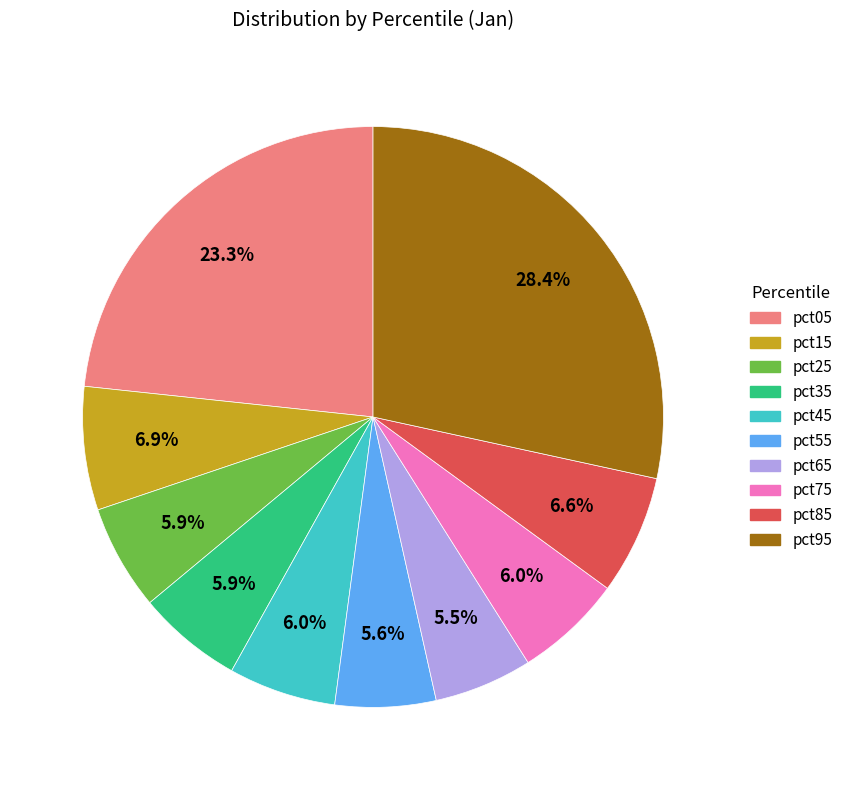

Is it true that pct05 is 23% of the pie?

True